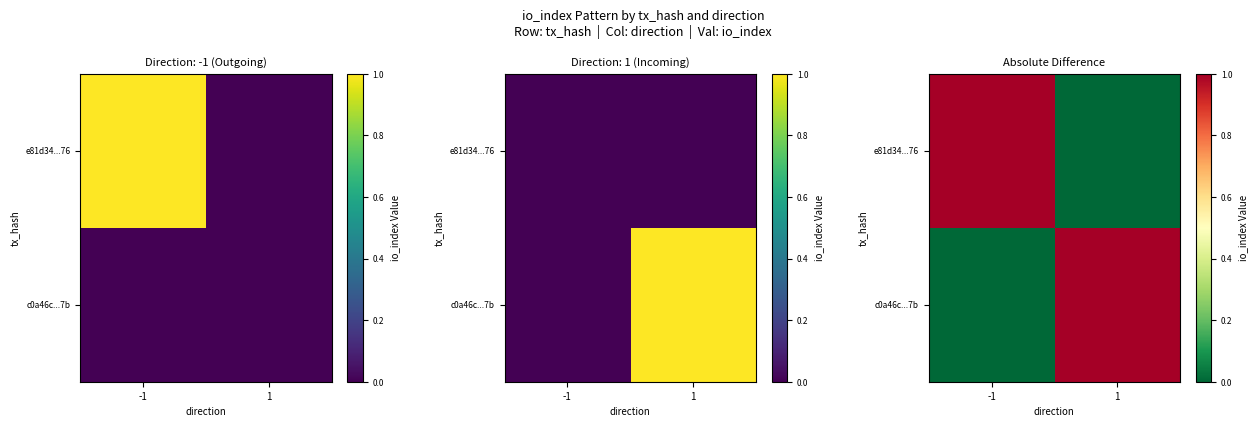

What is the difference between the highest and lowest values at -1?

1